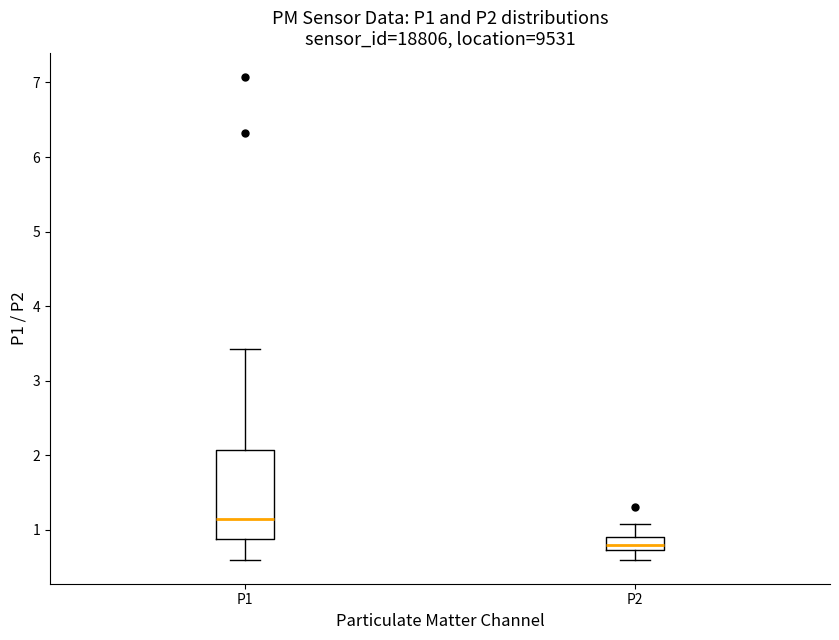

Reading left to right, read every box against the y-axis: the position of its median line, the range the box covers, and the ends of its whiskers. The values are not printed on the chart, so give them approximately, as read against the axis.

P1: median 1.2, box 0.9 to 2.1, whiskers 0.6 to 3.4
P2: median 0.8, box 0.7 to 0.9, whiskers 0.6 to 1.1